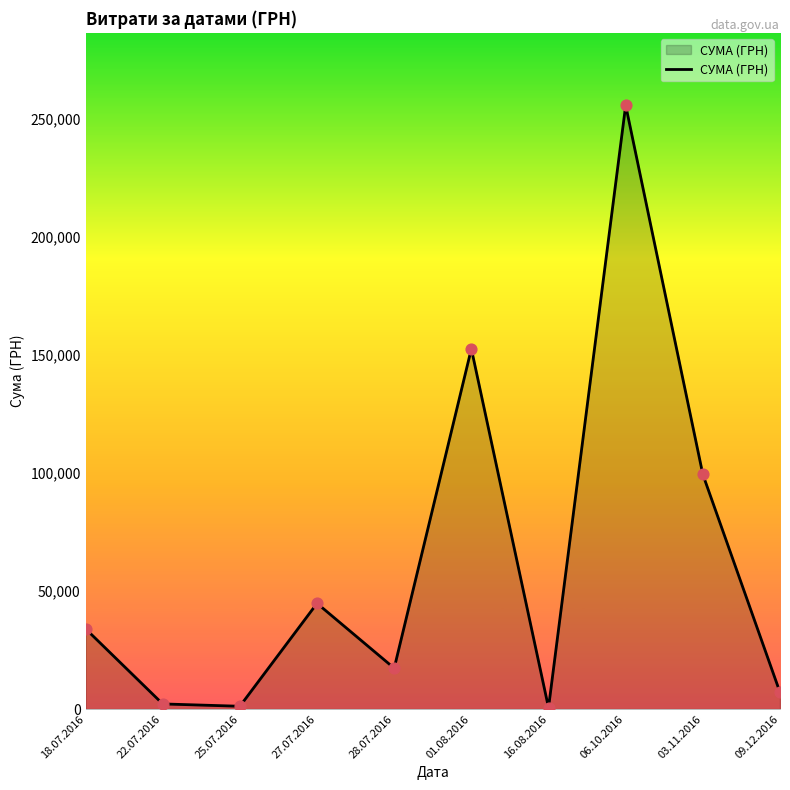

What is the change in value from 22.07.2016 to 27.07.2016?

+42568.1